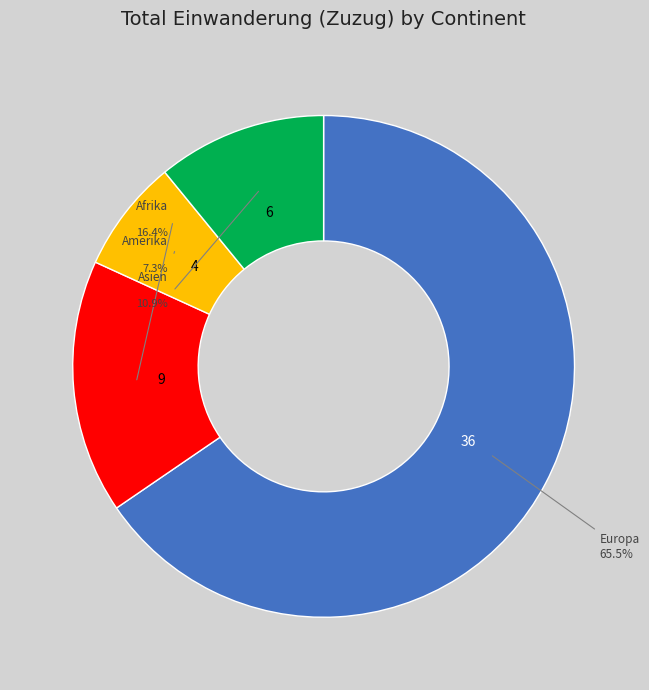

To the nearest percent, what is the difference between the Amerika and Afrika slice percentages?

9%